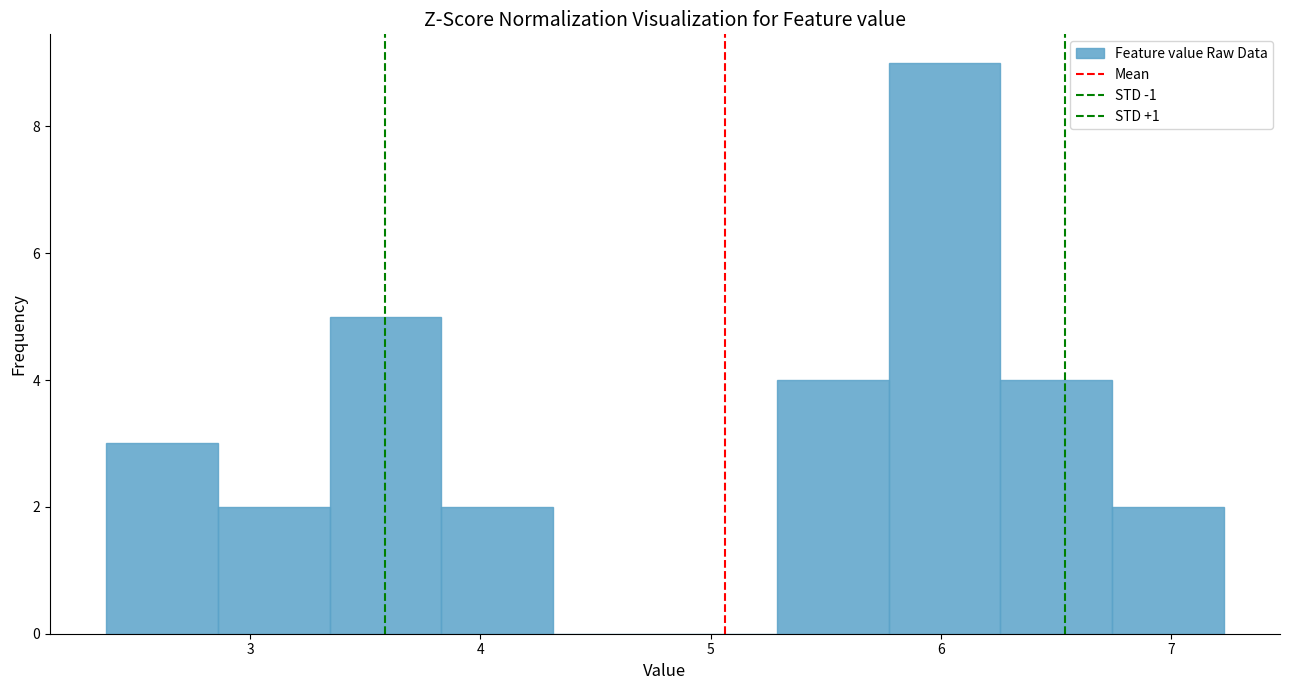

What is the height of the bar covering 2.9 to 3.3 on the x-axis? Neither the bar edges nor the heights are printed on the chart, so give them approximately, as read against the axes.

2